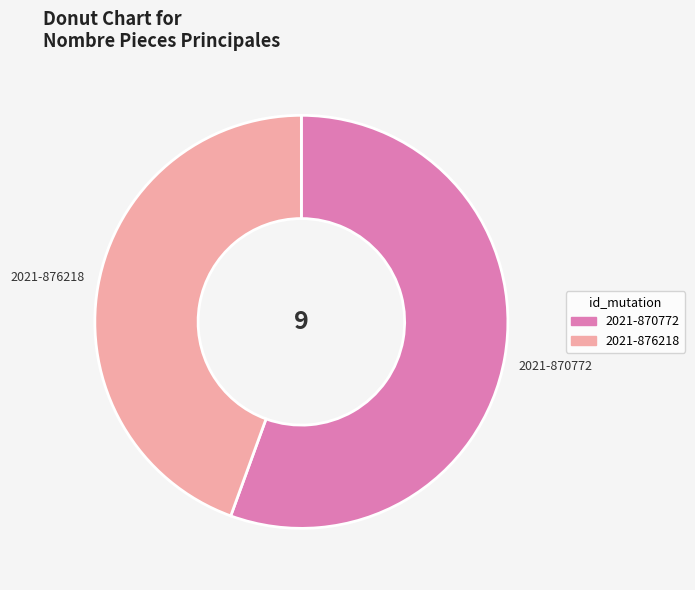

Is the sum of 2021-876218 and 2021-870772 greater than half?

Yes